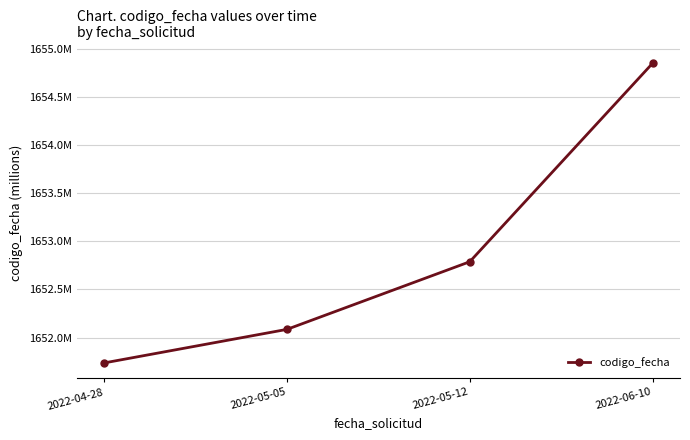

List the labels in order of value, largest first.

2022-06-10, 2022-05-12, 2022-05-05, 2022-04-28